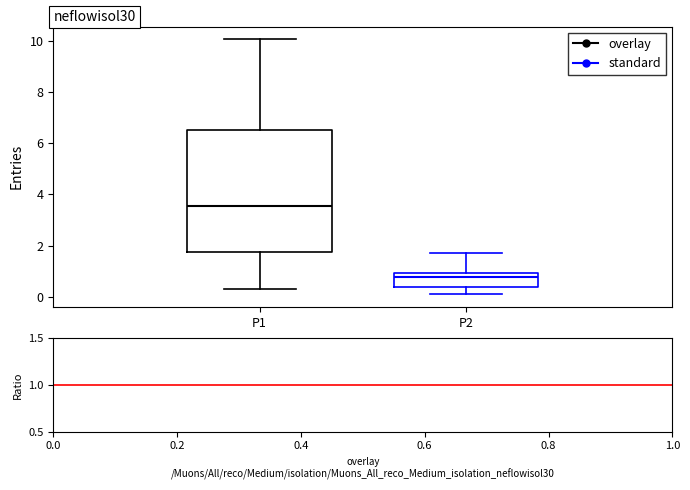

Which box has the lowest median line?

P2